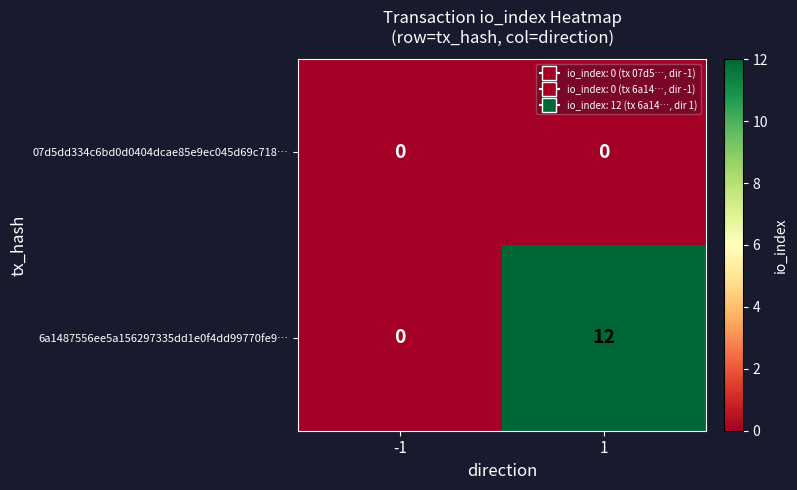

Which series has the largest range (max minus min)?

6a1487556ee5a156297335dd1e0f4dd99770fe9…